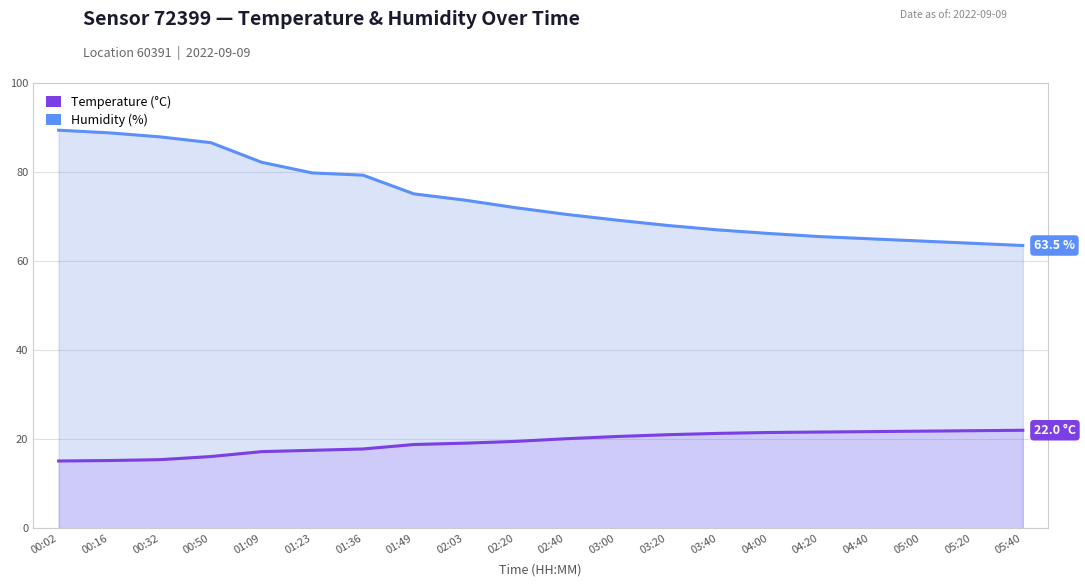

What is the label of the 3rd point from the left?

00:32